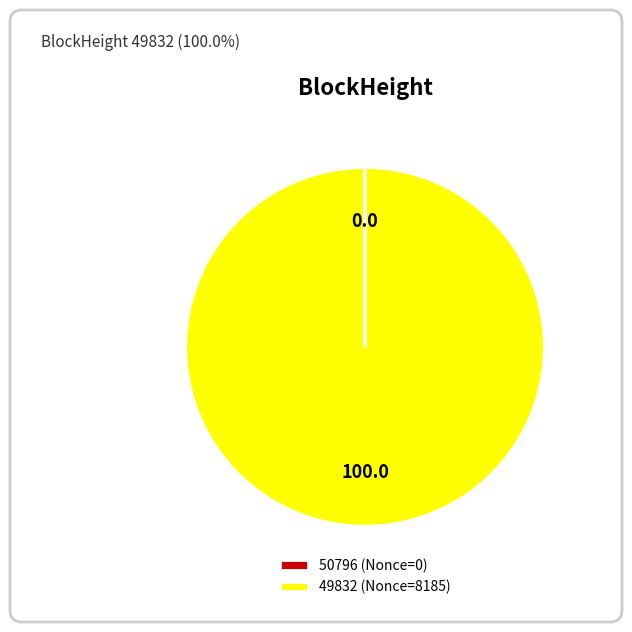

True or false: 49832 (Nonce=8185) accounts for 92% of the total.

False